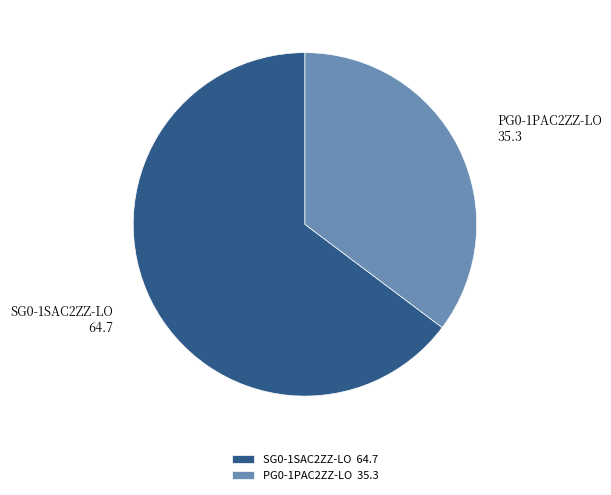

Do PG0-1PAC2ZZ-LO and SG0-1SAC2ZZ-LO together represent more than half of the pie?

Yes